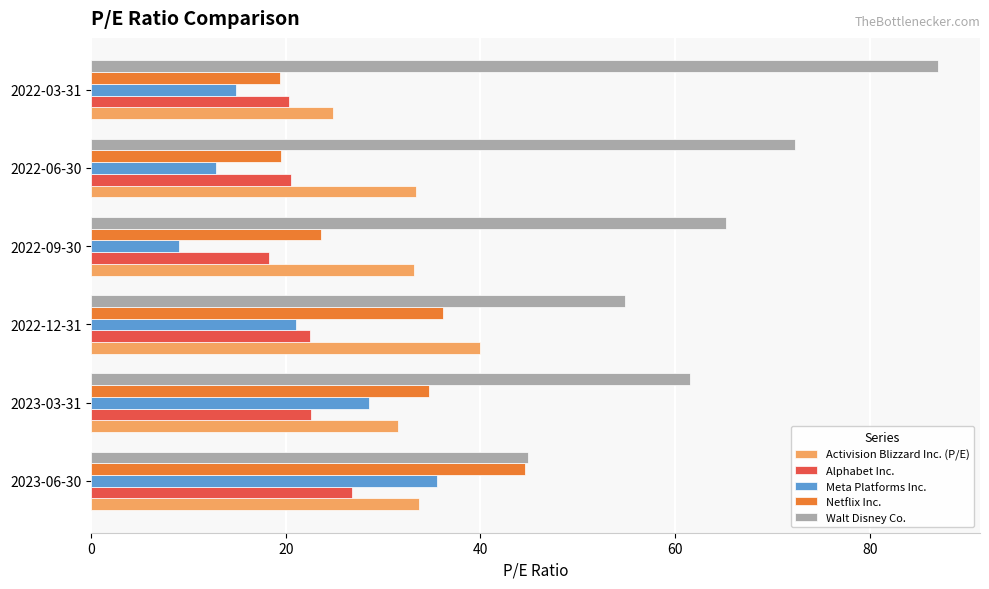

The Netflix Inc. series shows 51.6 at 2022-12-31. True or false?

False